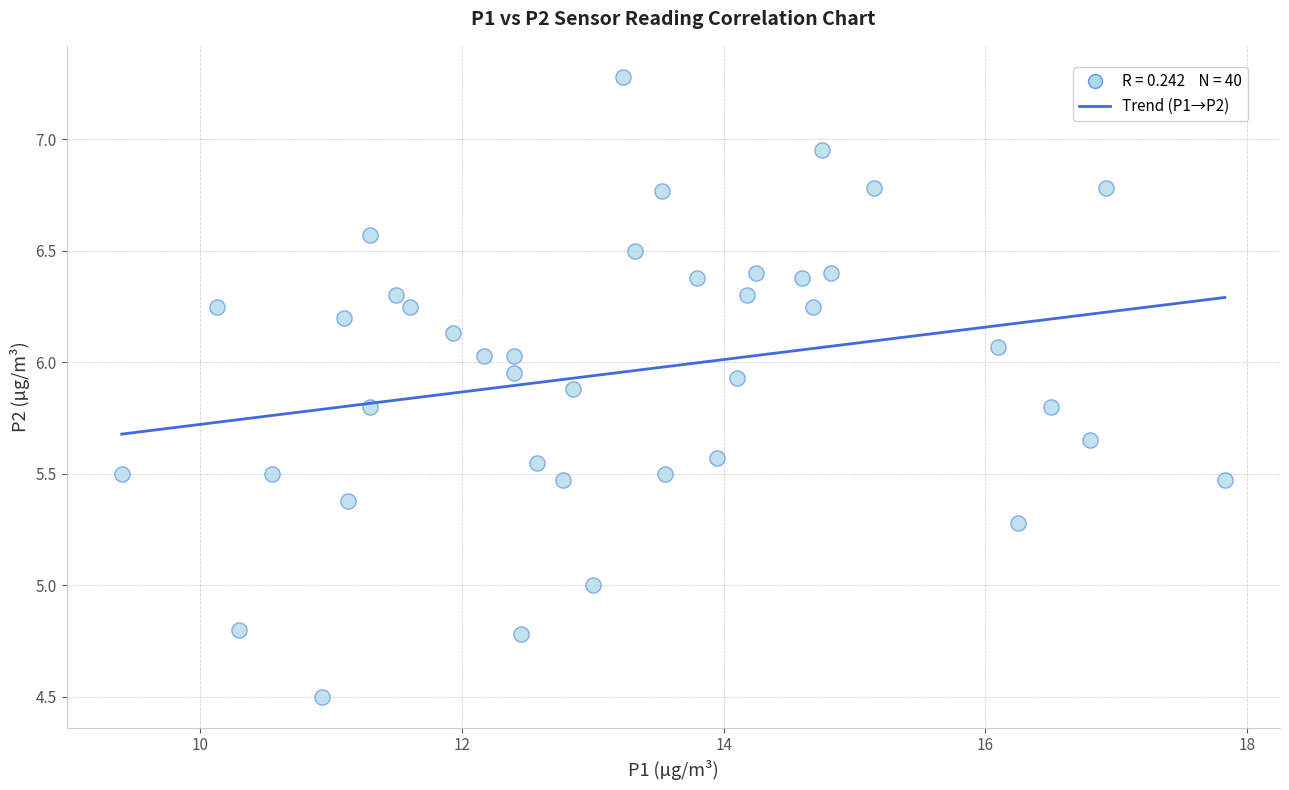

What is the range of X values (max minus min)?

8.4